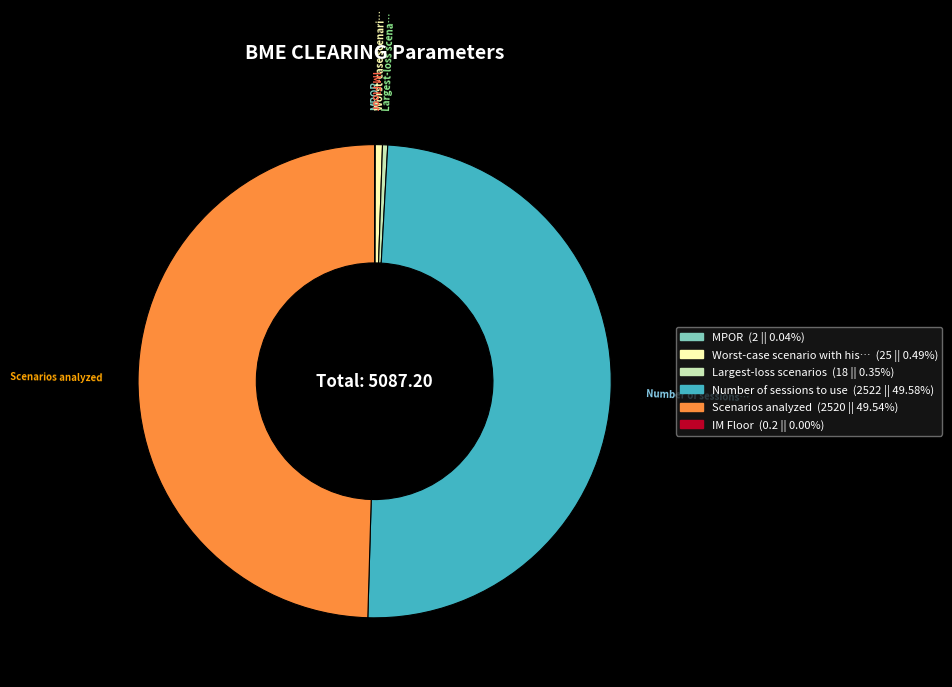

Which slice is the largest?

Number of sessions to use